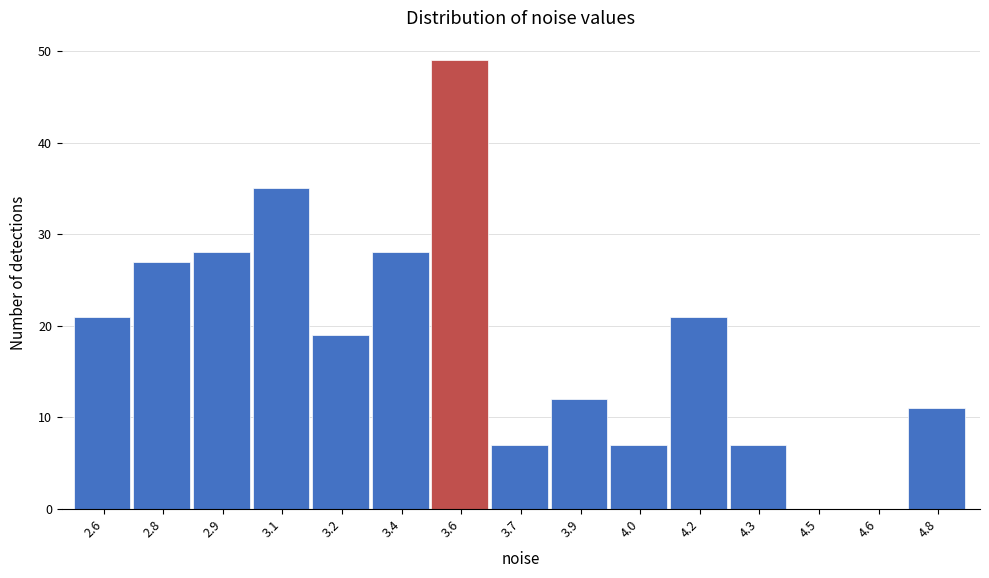

Reading left to right, transcribe all the data shown in this chart.

2.6=21	2.8=27	2.9=28	3.1=35	3.2=19	3.4=28	3.6=49	3.7=7	3.9=12	4.0=7	4.2=21	4.3=7	4.5=0	4.6=0	4.8=11